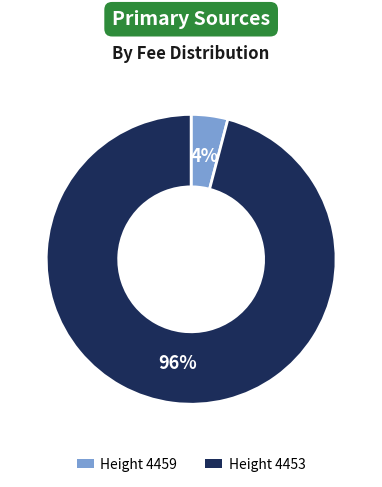

The Height 4459 slice represents 4% of the pie. True or false?

True